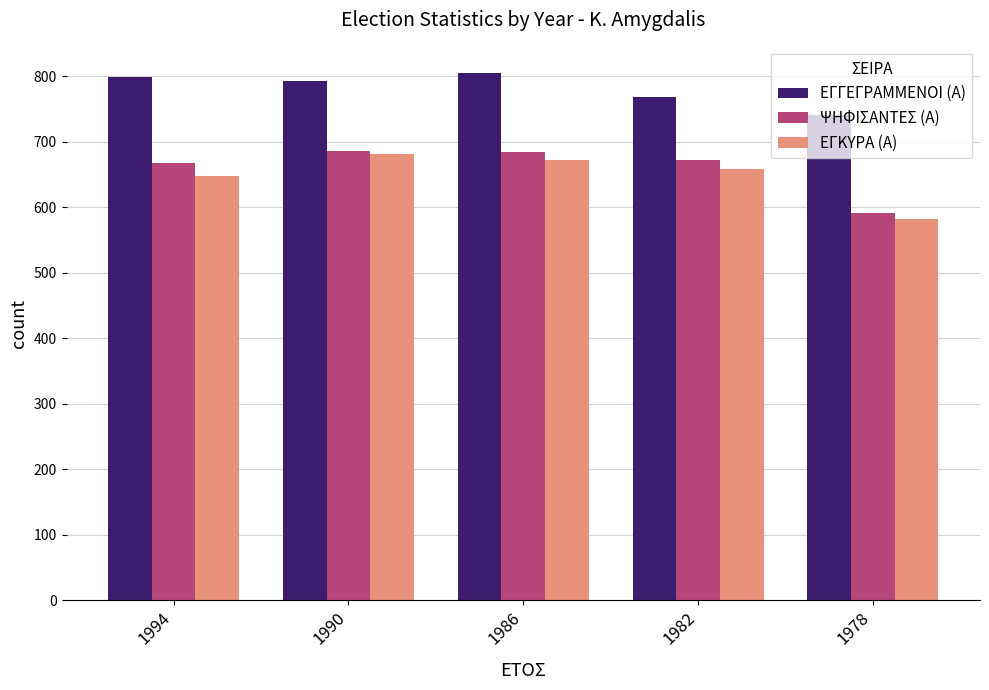

Which category has the lowest value in the ΕΓΚΥΡΑ (Α) series?

1978